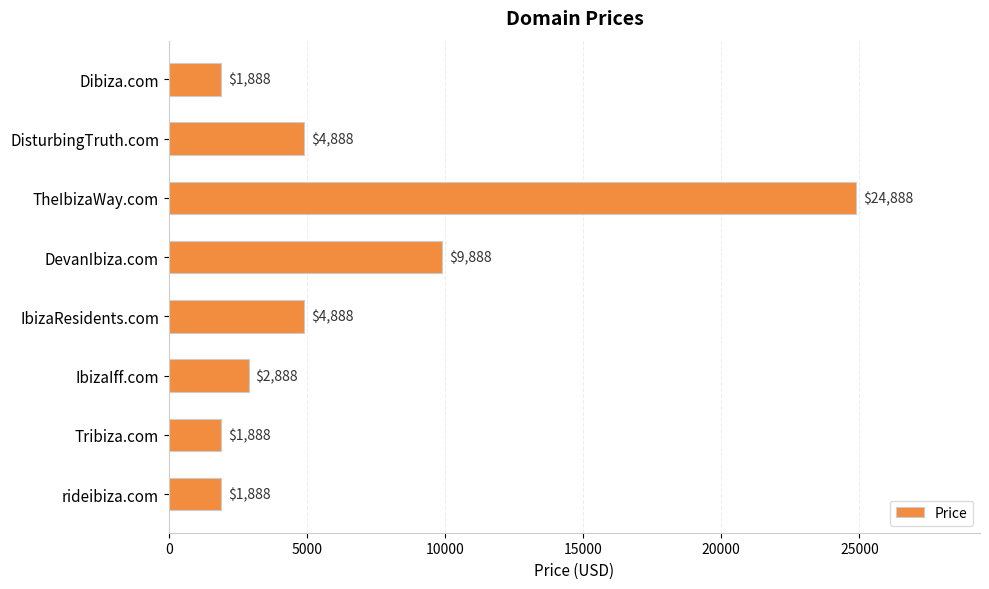

What is the change in value from Dibiza.com to TheIbizaWay.com?

+23000